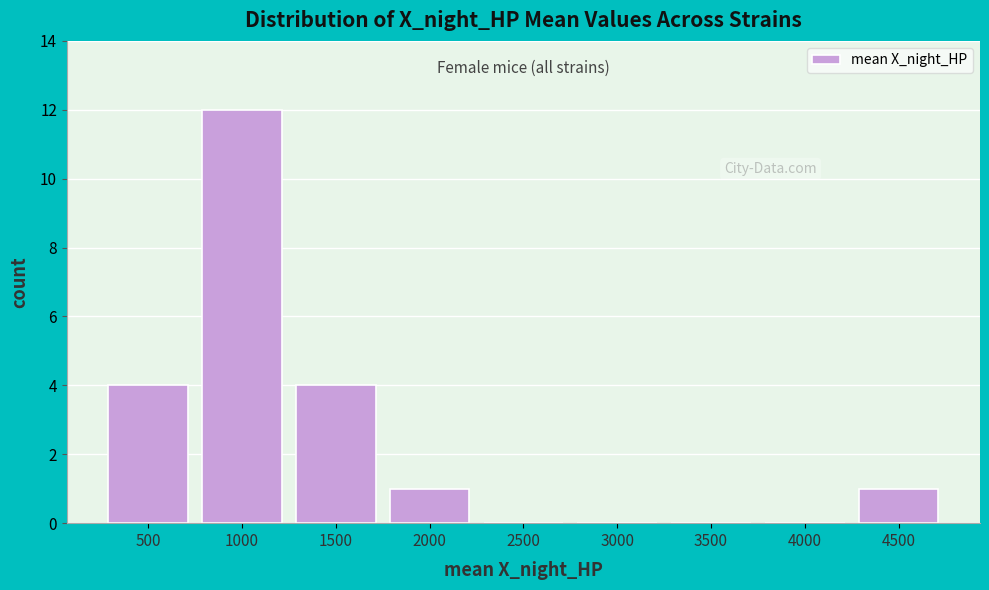

Reading left to right, transcribe all the data shown in this chart.

500=4	1000=12	1500=4	2000=1	2500=0	3000=0	3500=0	4000=0	4500=1